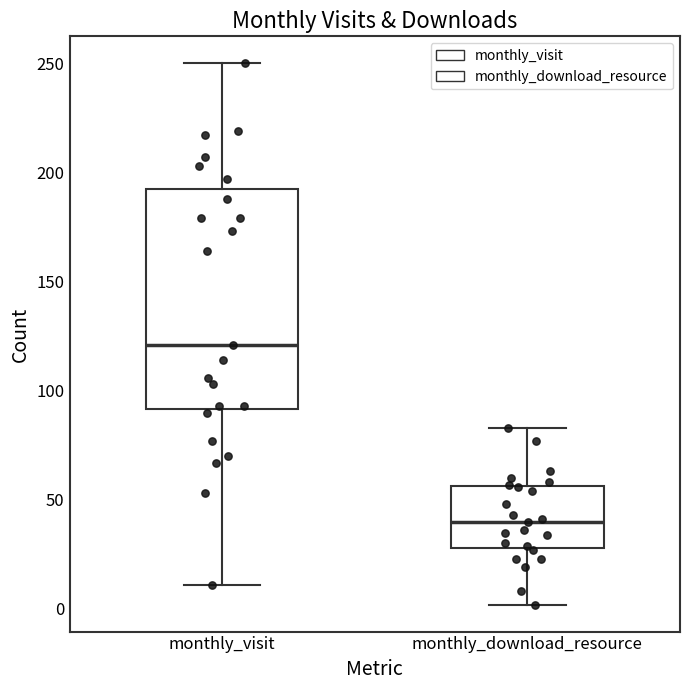

Reading left to right, read every box against the y-axis: the position of its median line, the range the box covers, and the ends of its whiskers. The values are not printed on the chart, so give them approximately, as read against the axis.

monthly_visit: median 120, box 90 to 195, whiskers 10 to 250
monthly_download_resource: median 40, box 30 to 55, whiskers 0 to 85